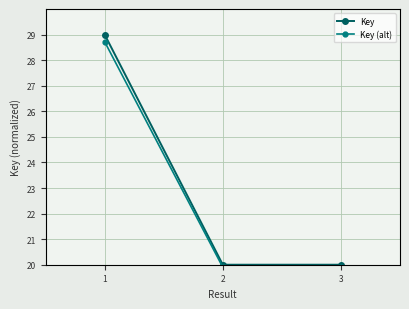

At which category is the sum across all series the highest?

1